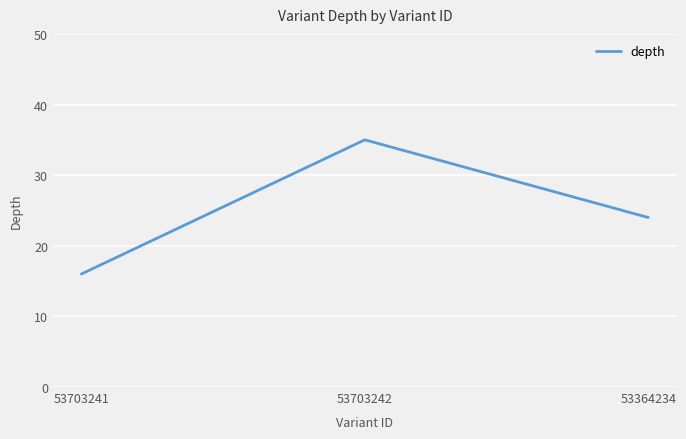

What is the difference between the values at 53703242 and 53364234?

11